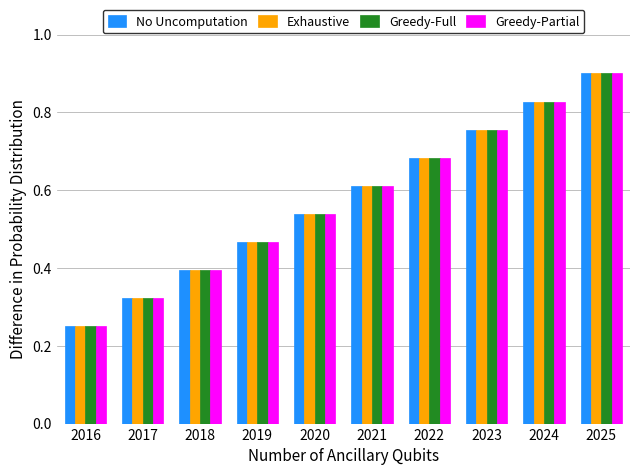

At which category is the sum across all series the highest?

2025